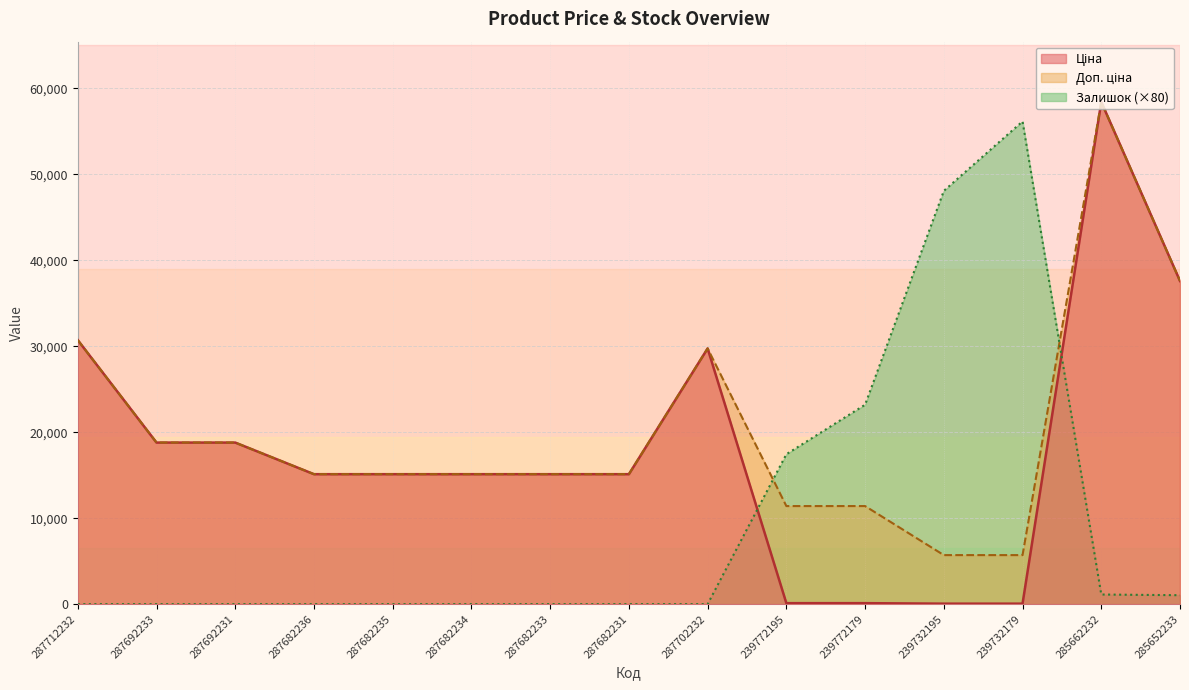

Reading left to right, extract all data points from this chart.

Ціна: 287712232=30717.1	287692233=18796.8	287692231=18796.8	287682236=15120.0	287682235=15120.0	287682234=15120.0	287682233=15120.0	287682231=15120.0	287702232=29747.2	239772195=114.1	239772179=114.1	239732195=57.0	239732179=57.0	285662232=58426.5	285652233=37593.6
Доп. ціна: 287712232=30717.1	287692233=18796.8	287692231=18796.8	287682236=15120.0	287682235=15120.0	287682234=15120.0	287682233=15120.0	287682231=15120.0	287702232=29747.2	239772195=11410.0	239772179=11410.0	239732195=5705.0	239732179=5705.0	285662232=58426.5	285652233=37593.6
Залишок: 287712232=0.0	287692233=0.0	287692231=0.0	287682236=0.0	287682235=0.0	287682234=0.0	287682233=0.0	287682231=0.0	287702232=0.0	239772195=17440.0	239772179=23200.0	239732195=48080.0	239732179=56160.0	285662232=1120.0	285652233=1040.0